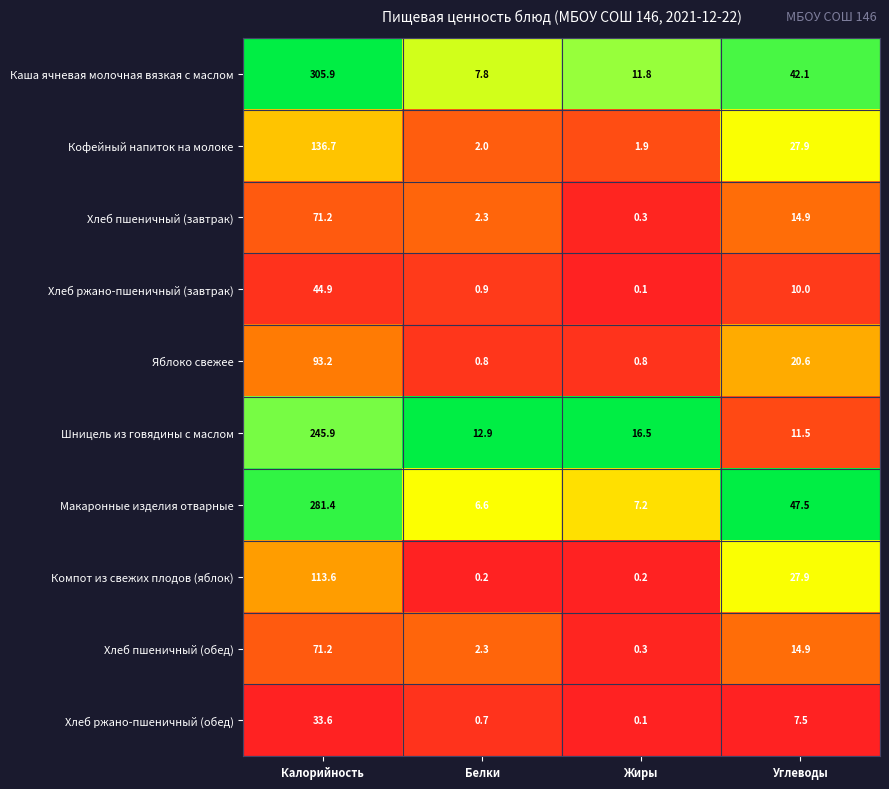

Which label corresponds to the largest value in the chart?

Калорийность